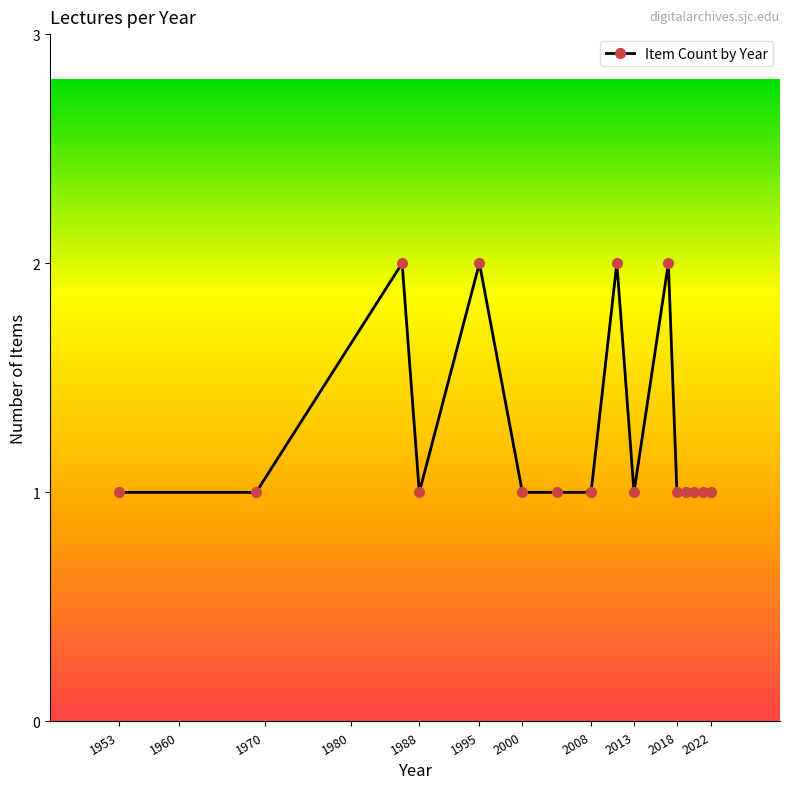

Reading left to right, list all the values displayed in this chart.

1	1	2	1	2	1	1	1	2	1	2	1	1	1	1	1